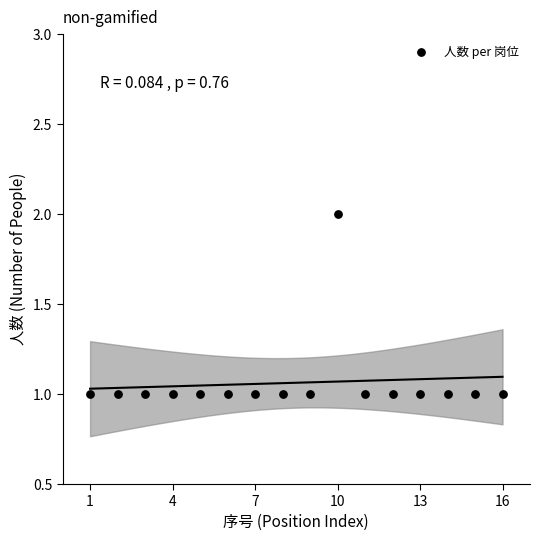

What is the range of X values (max minus min)?

15